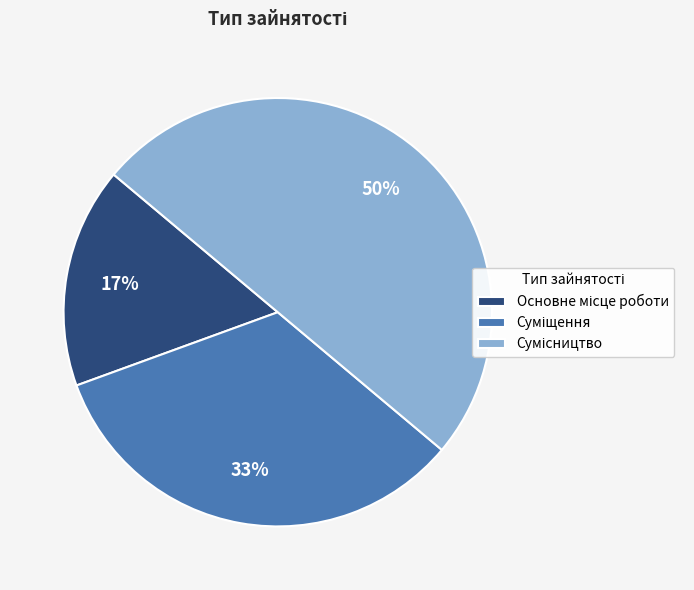

Is there any slice that represents more than half of the pie?

No